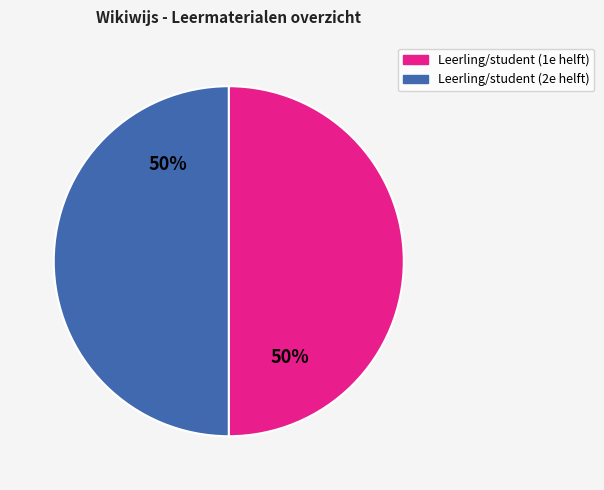

To the nearest percent, what is the average slice percentage?

50%